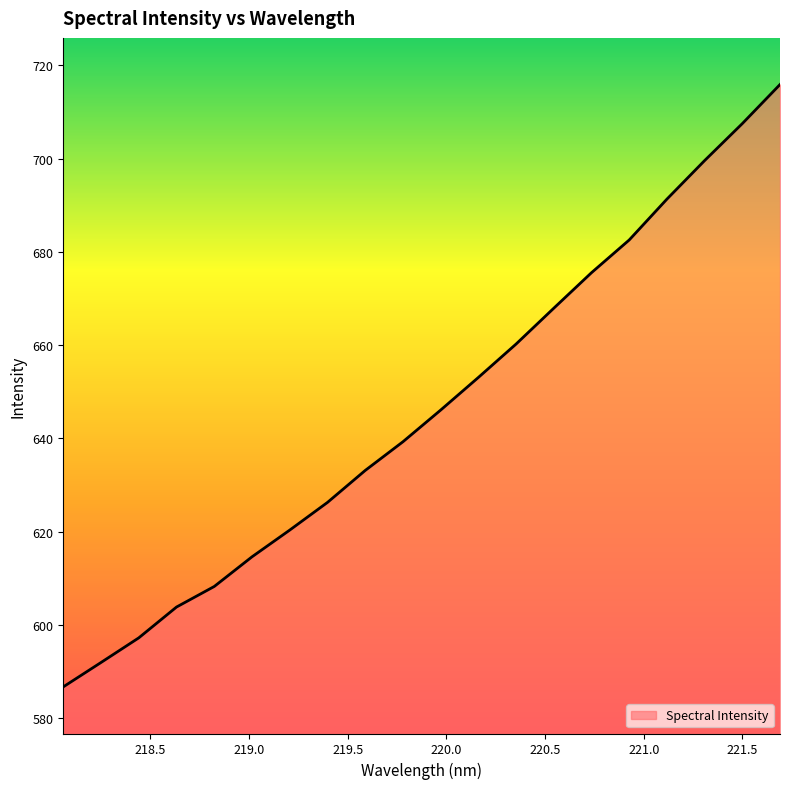

What is the difference between the maximum and minimum values?

129.1